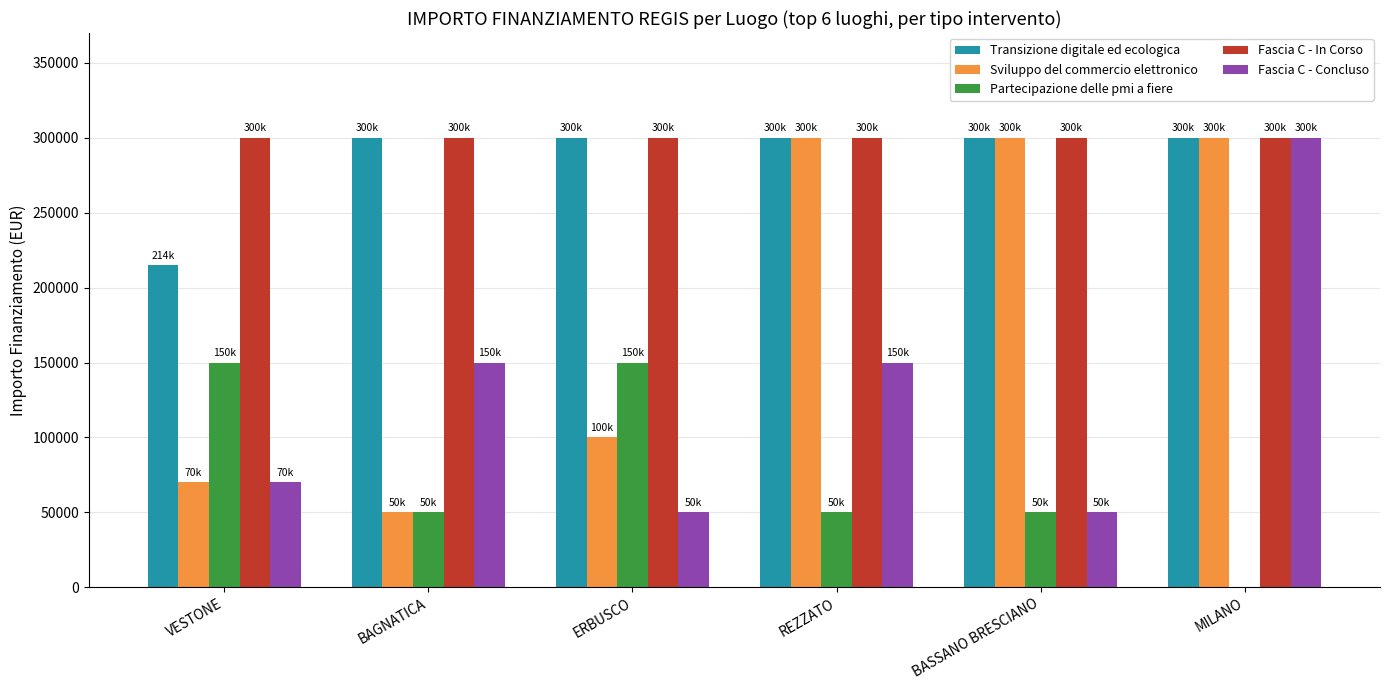

What is the total value across all series at REZZATO?

1100000